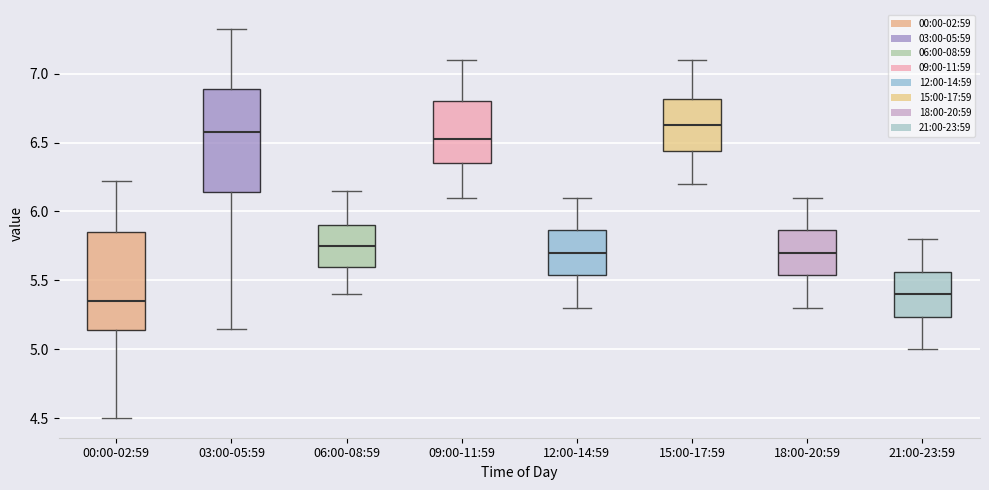

Reading left to right, transcribe this box plot: for each box, give where its median line is, the range the box spans, and where its two whiskers end, as read against the y-axis. The values are not printed on the chart, so give them approximately, as read against the axis.

00:00-02:59: median 5.35, box 5.15 to 5.85, whiskers 4.50 to 6.20
03:00-05:59: median 6.60, box 6.15 to 6.90, whiskers 5.15 to 7.30
06:00-08:59: median 5.75, box 5.60 to 5.90, whiskers 5.40 to 6.15
09:00-11:59: median 6.55, box 6.35 to 6.80, whiskers 6.10 to 7.10
12:00-14:59: median 5.70, box 5.55 to 5.85, whiskers 5.30 to 6.10
15:00-17:59: median 6.65, box 6.45 to 6.80, whiskers 6.20 to 7.10
18:00-20:59: median 5.70, box 5.55 to 5.85, whiskers 5.30 to 6.10
21:00-23:59: median 5.40, box 5.25 to 5.55, whiskers 5.00 to 5.80